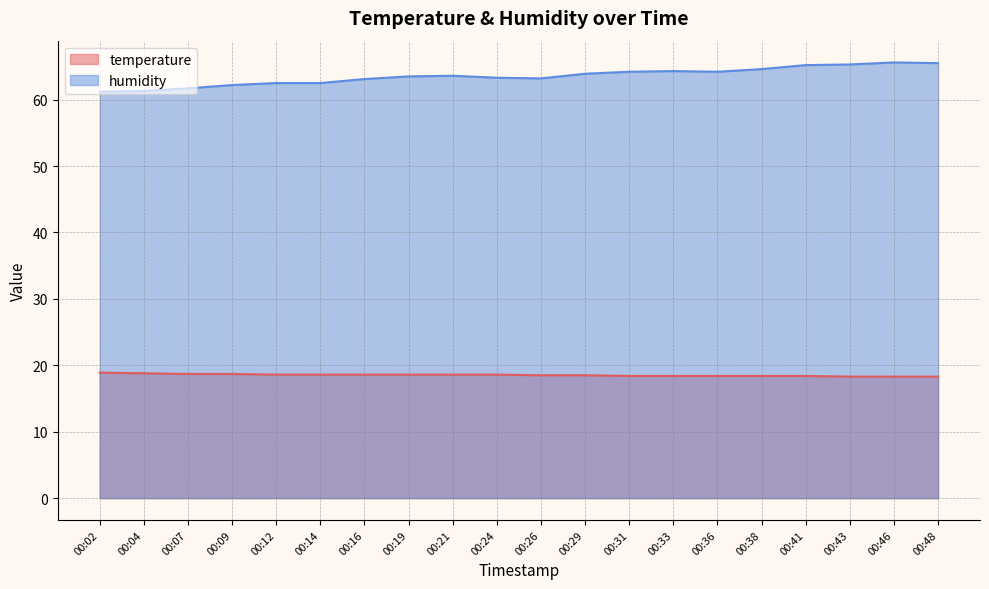

True or false: humidity and temperature intersect in this chart.

False